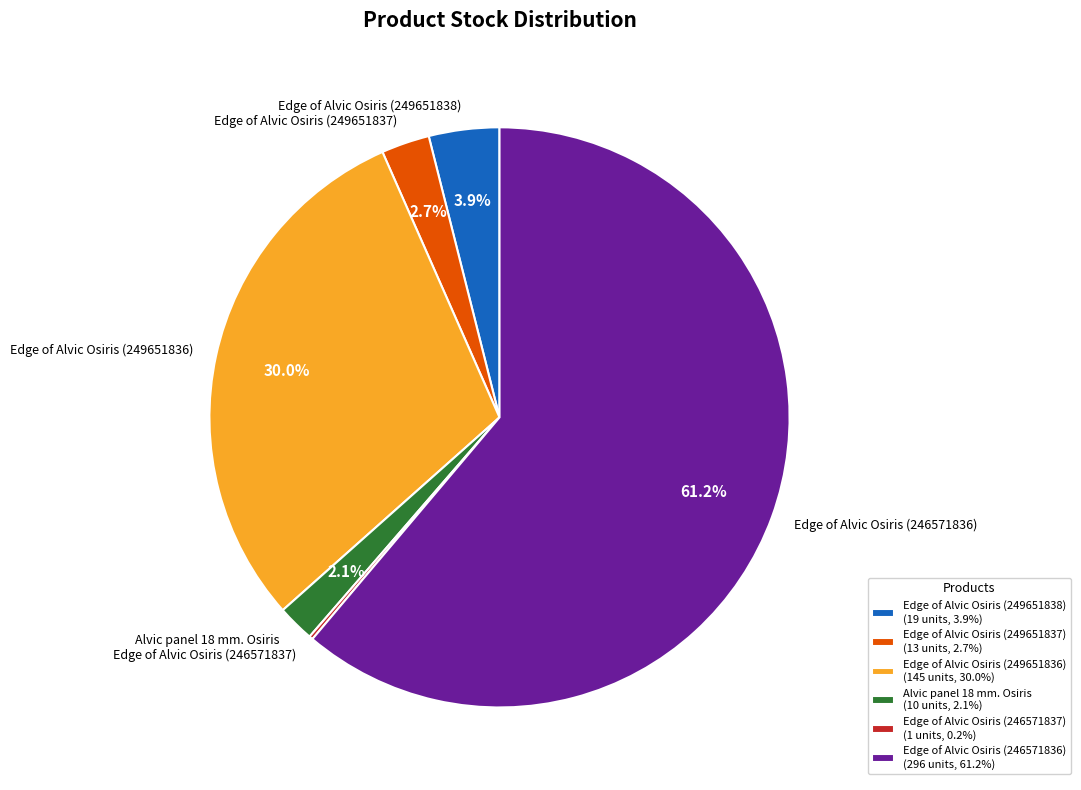

Is the sum of Edge of Alvic Osiris (246571836) and Alvic panel 18 mm. Osiris greater than half?

Yes